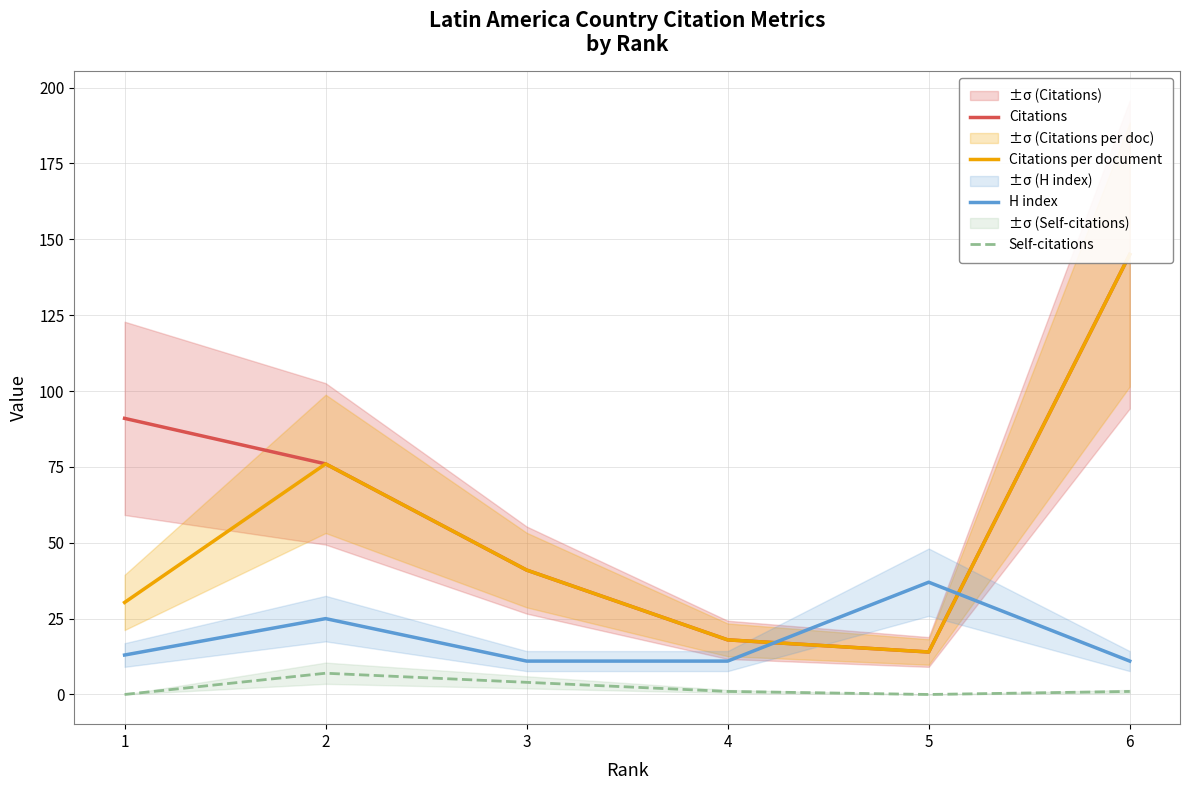

Is the value of Self-citations at 2 greater than the value of H index at 1?

No